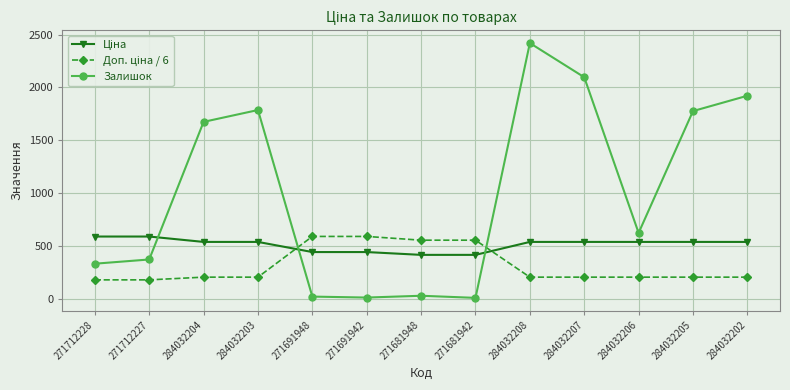

At which category does Залишок reach its first local peak?

284032203